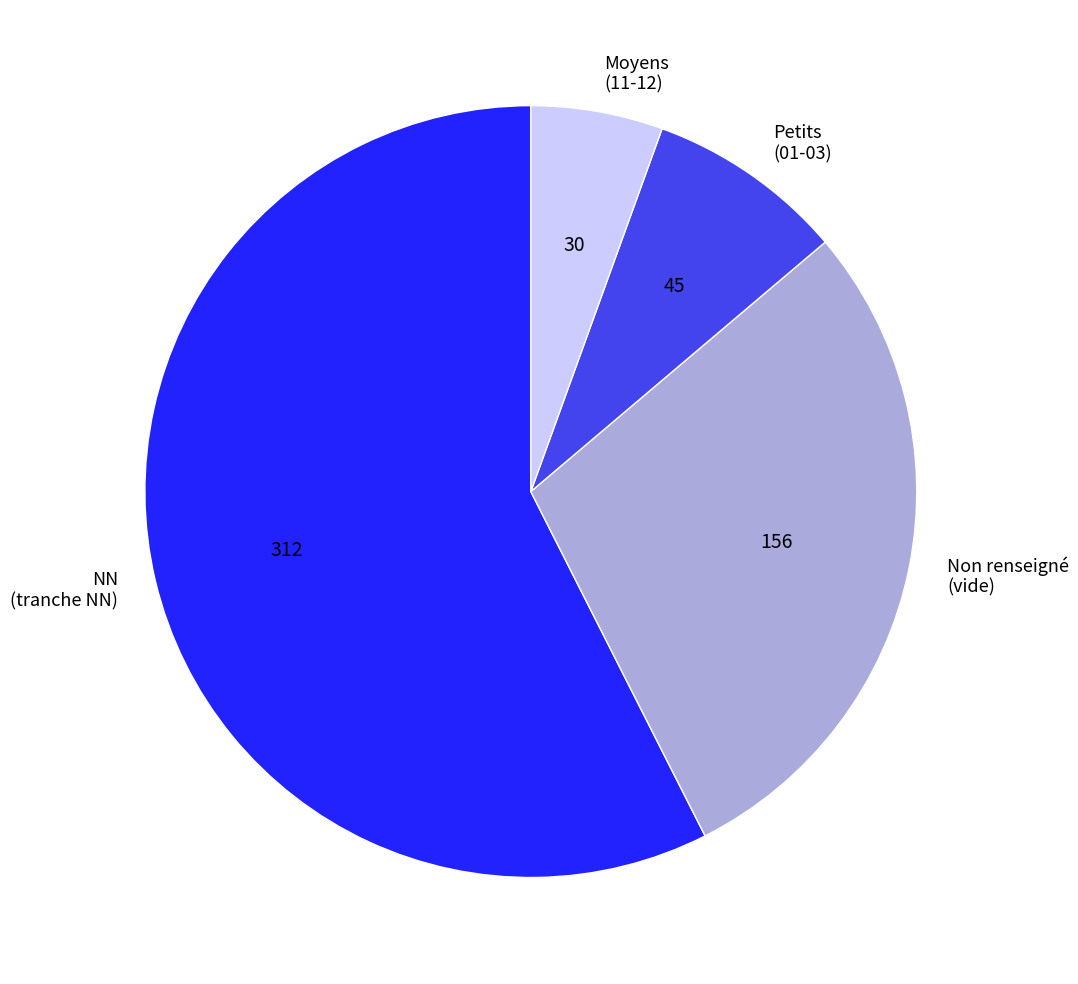

Is it true that Non renseigné (vide) is 29% of the pie?

True